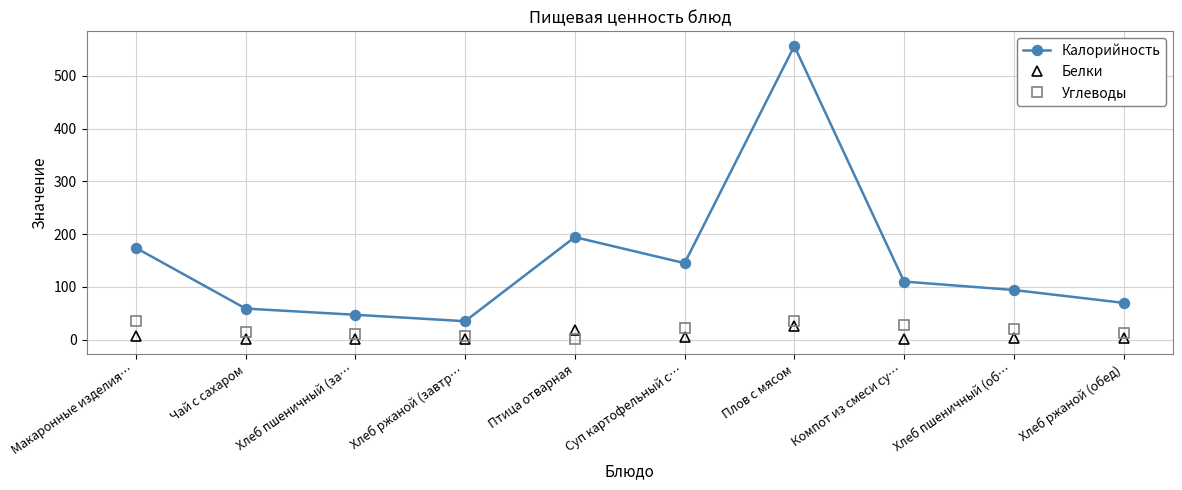

Which series changed the most between Макаронные изделия… and Птица отварная?

Углеводы